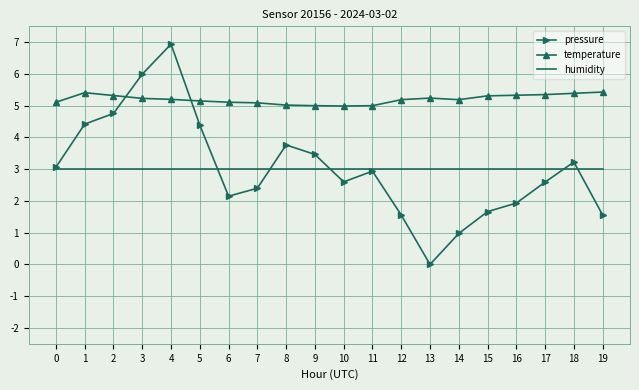

What is the approximate value of humidity at 17?

3.0